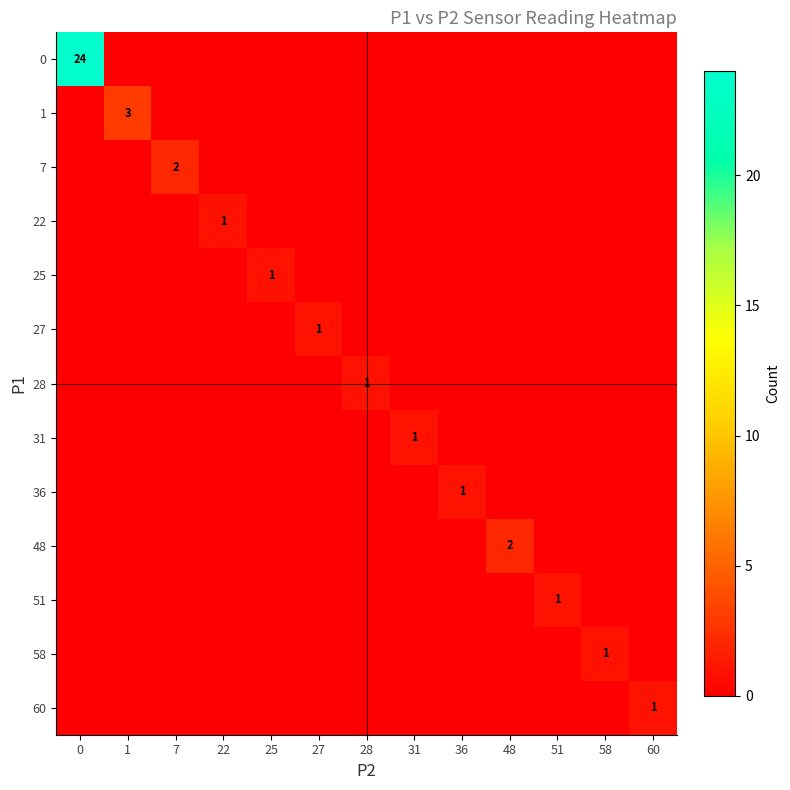

What is the spread (max minus min) of values at 31?

1